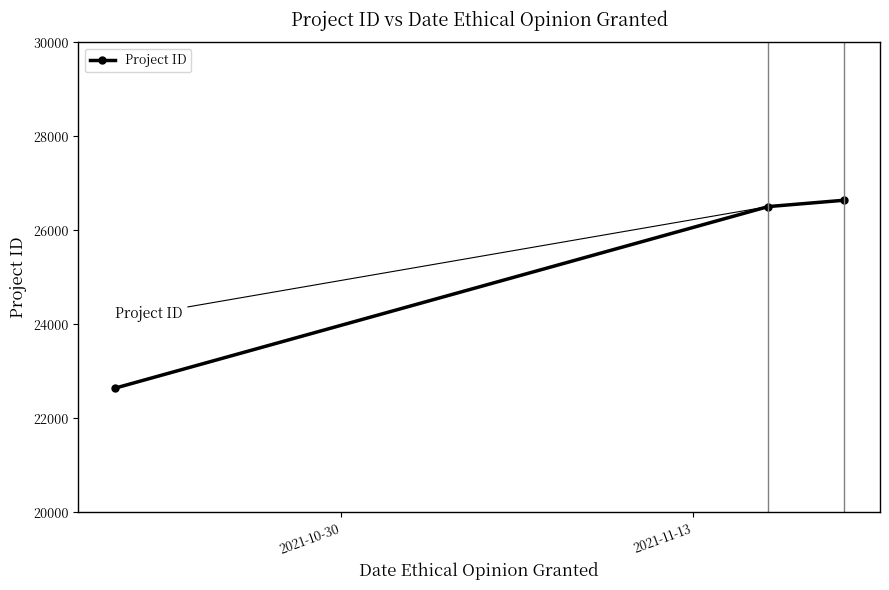

Reading left to right, list all the values displayed in this chart.

22639	26504	26638